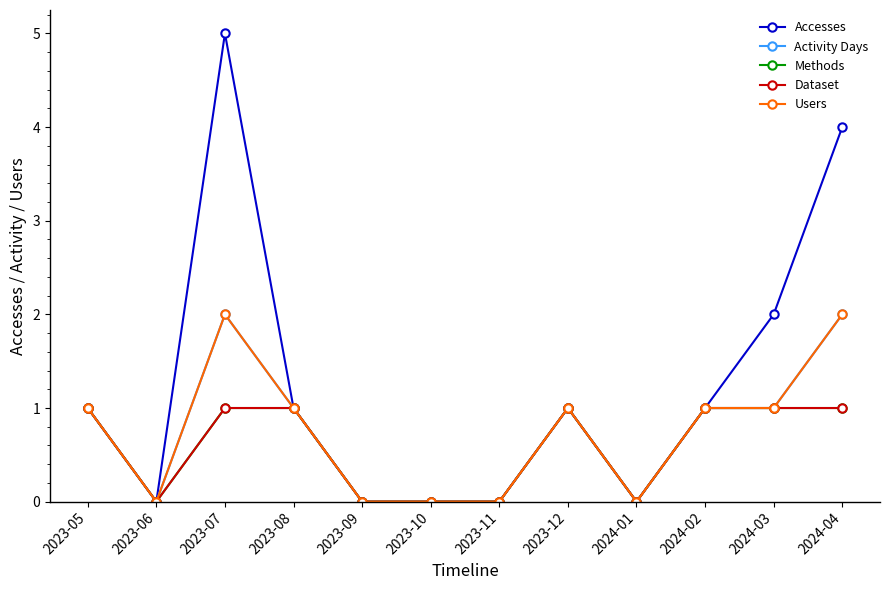

Rank the categories by Methods value from highest to lowest.

2023-05, 2023-07, 2023-08, 2023-12, 2024-02, 2024-03, 2024-04, 2023-06, 2023-09, 2023-10, 2023-11, 2024-01